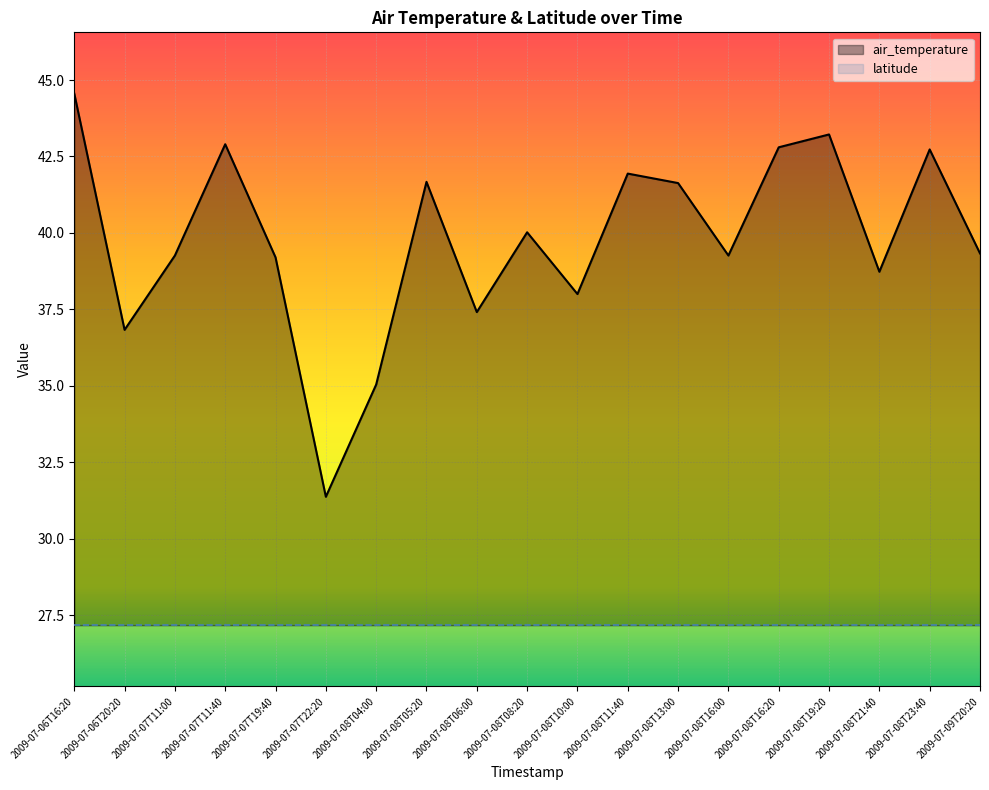

What is the difference between the values at 2009-07-08T19:20 and 2009-07-08T06:00?

5.8